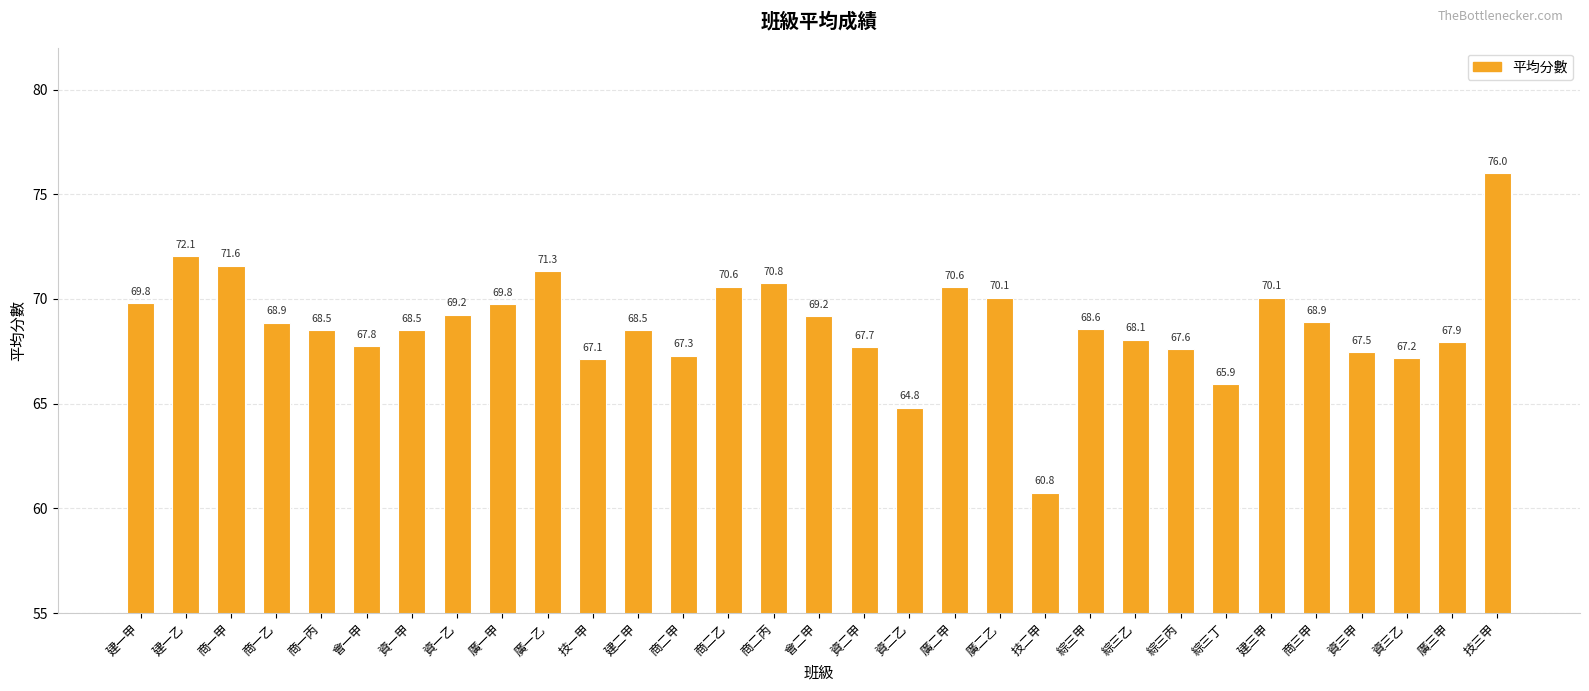

What is the smallest value displayed?

60.8